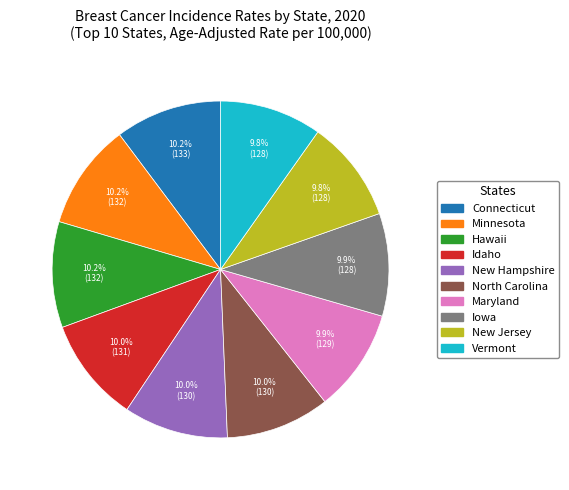

Approximately how many times larger is the value at Idaho compared to North Carolina?

1.0